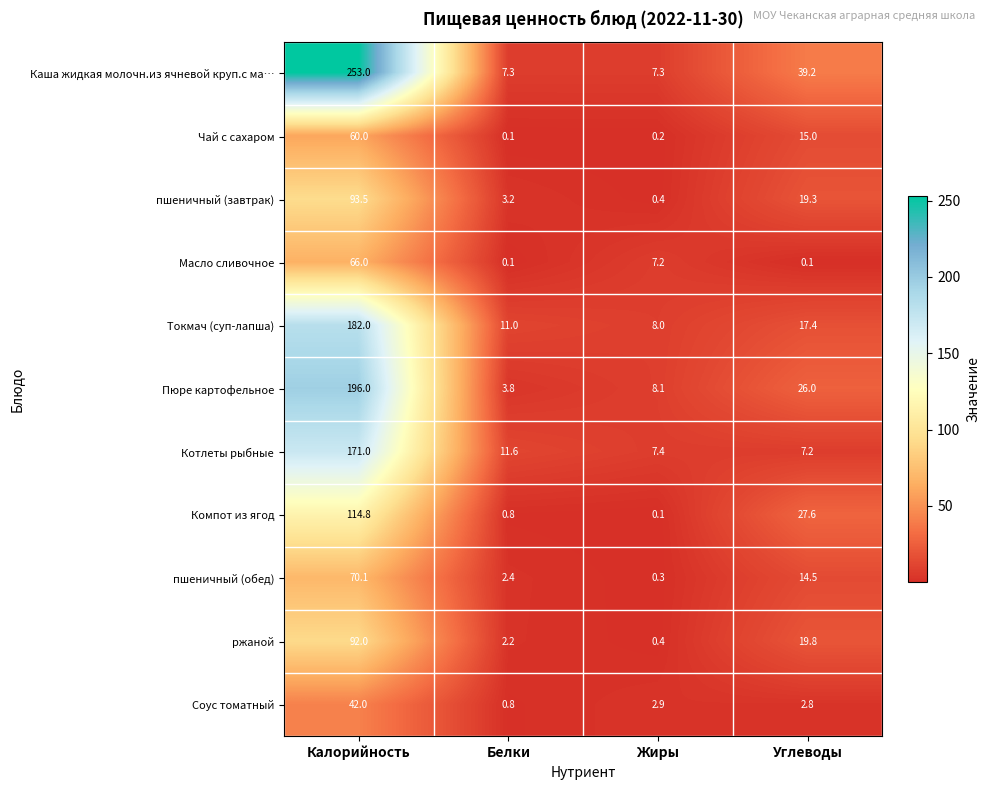

List the series in order of their peak value, highest first.

Каша жидкая молочн.из ячневой круп.с ма…, Пюре картофельное, Токмач (суп-лапша), Котлеты рыбные, Компот из ягод, пшеничный (завтрак), ржаной, пшеничный (обед), Масло сливочное, Чай с сахаром, Соус томатный